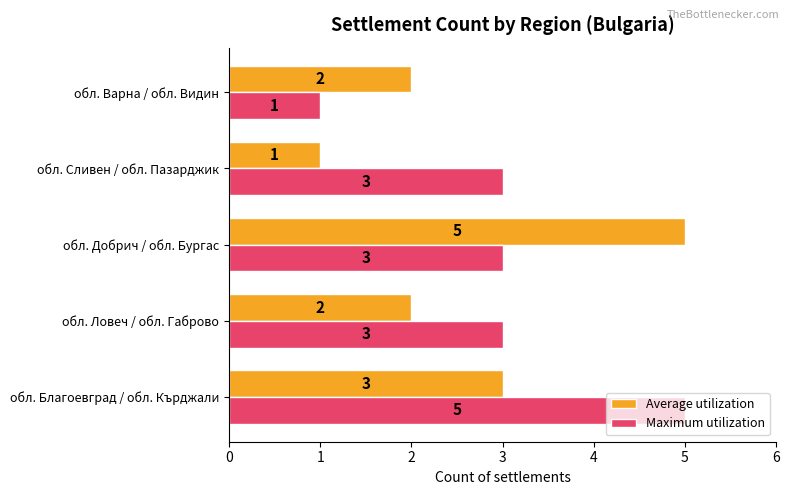

Is it true that Maximum utilization equals 5 at обл. Благоевград / обл. Кърджали?

True